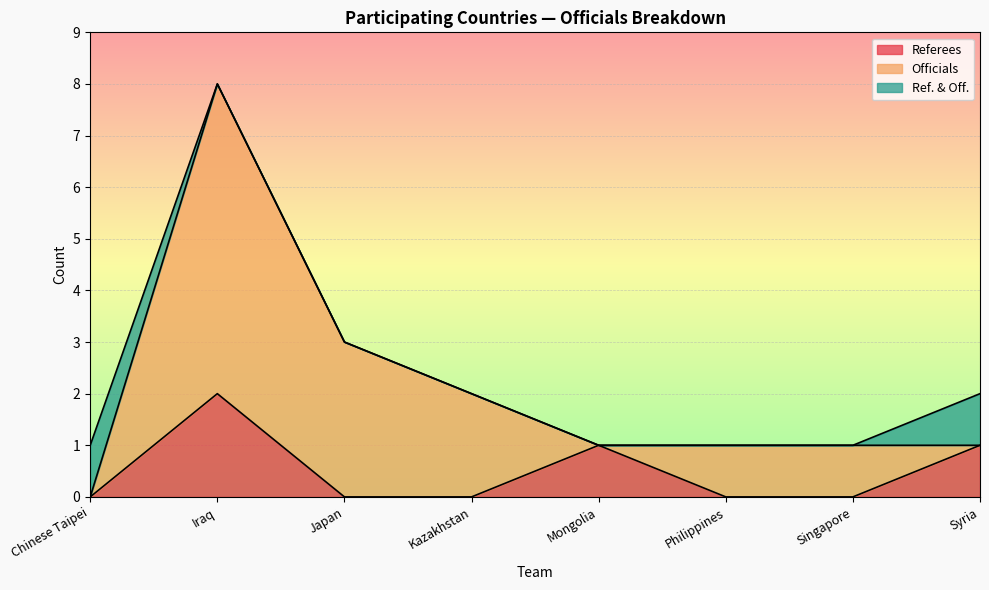

What is the label of the 6th point from the right?

Japan